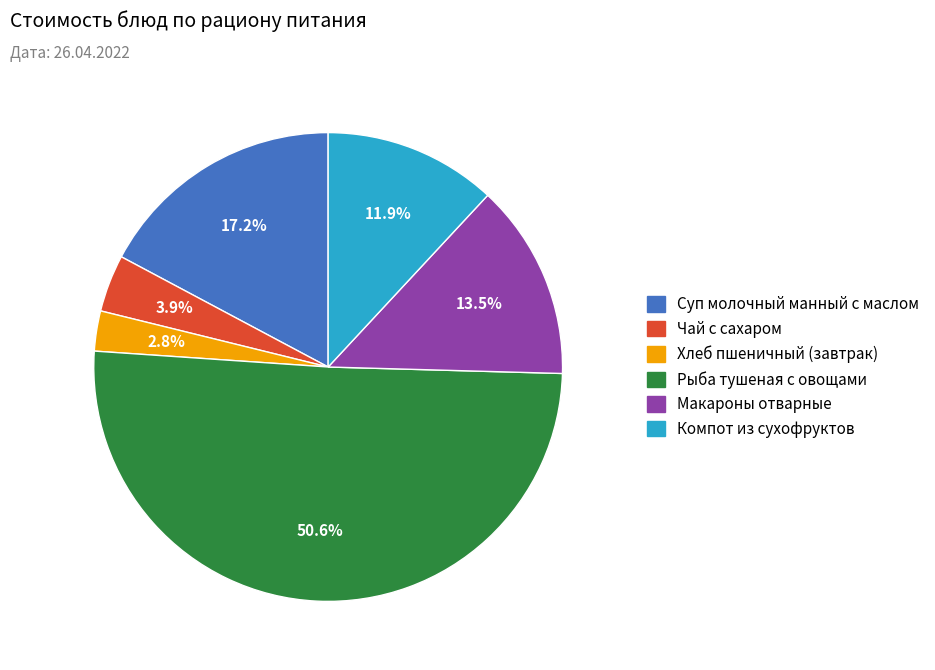

Does Суп молочный манный с маслом account for over 50% of the chart?

No